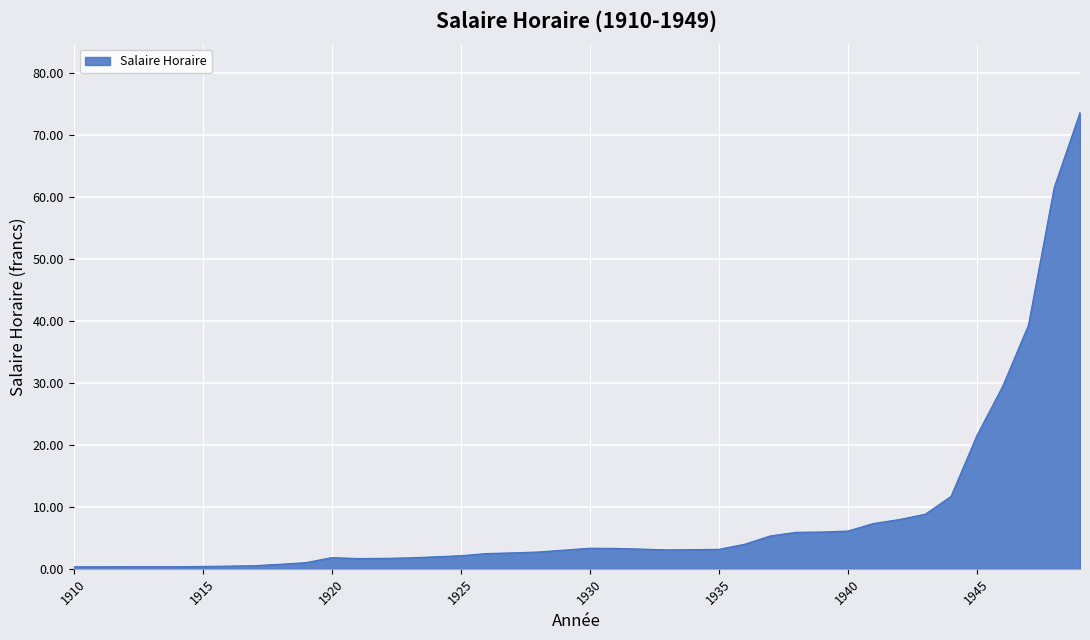

What is the greatest value displayed?

73.7